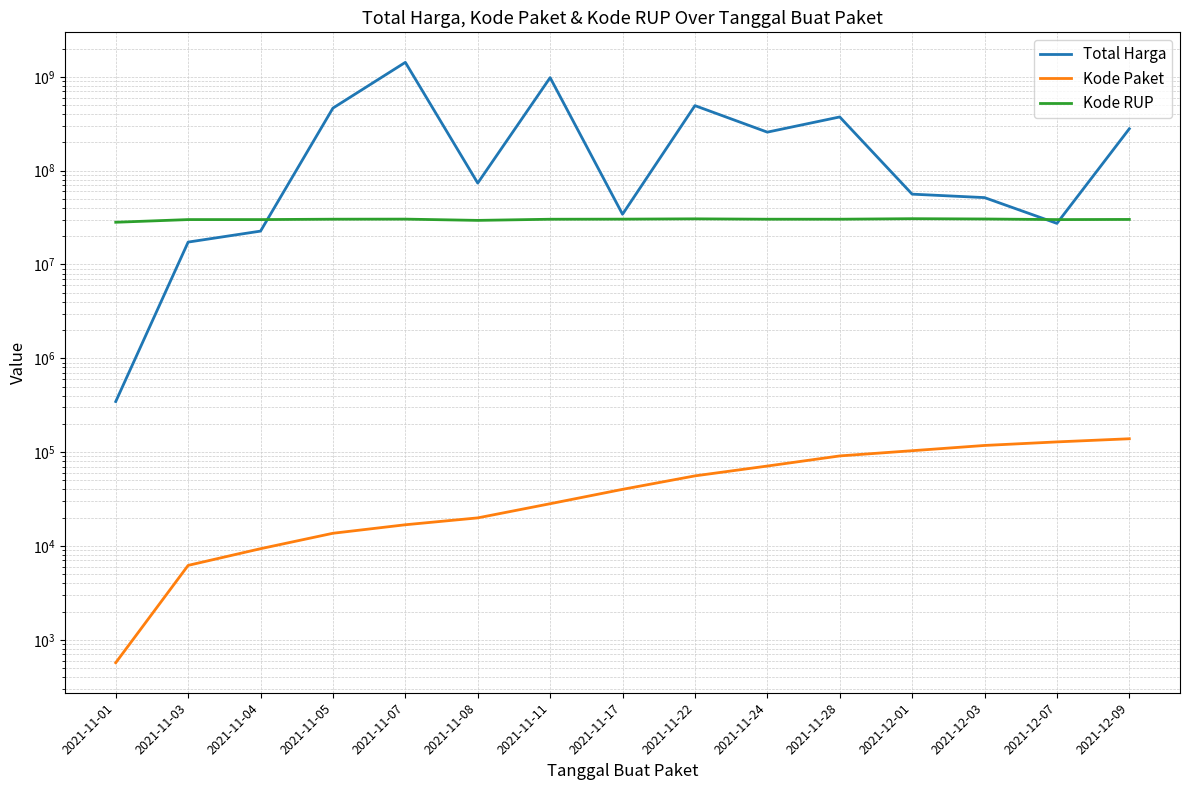

At which label does Total Harga reach its minimum?

2021-11-01